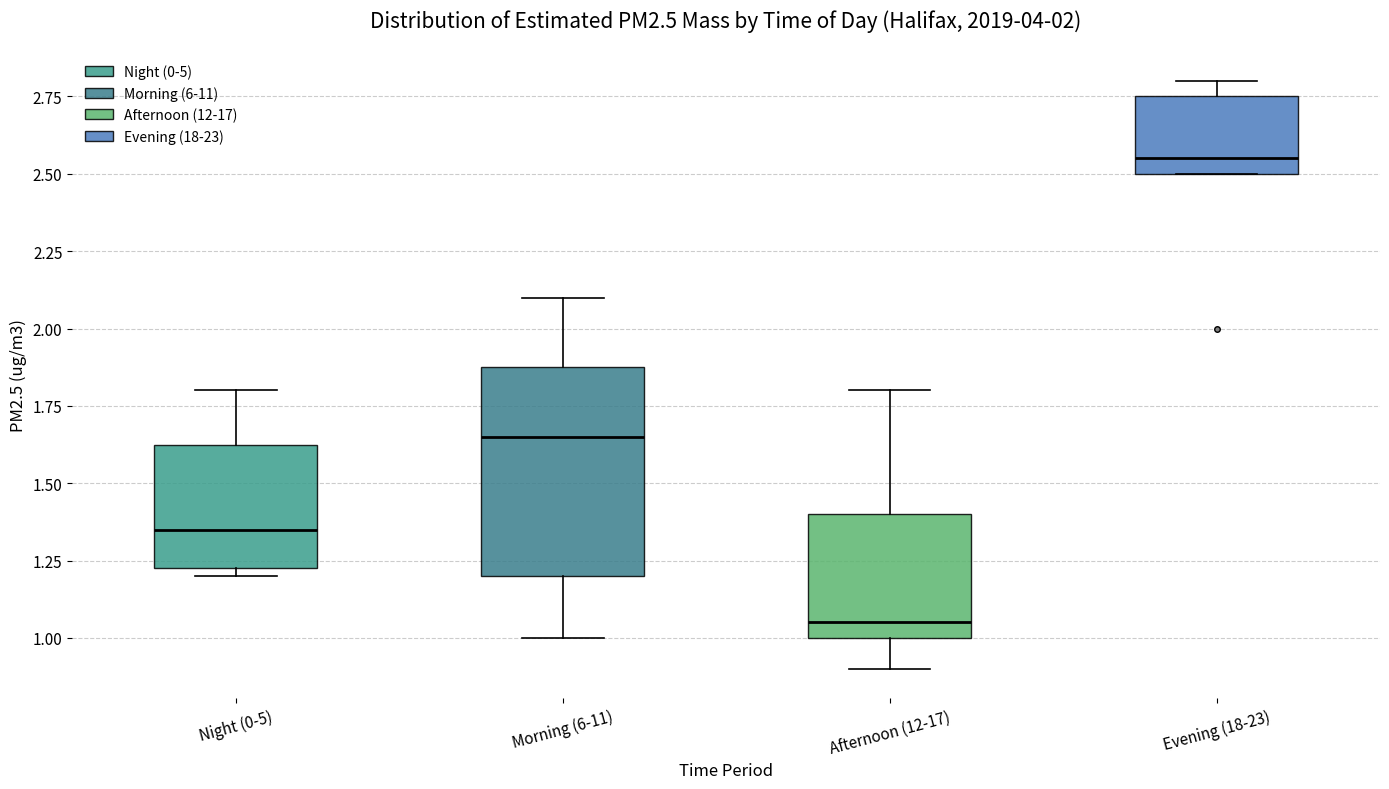

Reading left to right, transcribe this box plot: for each box, give where its median line is, the range the box spans, and where its two whiskers end, as read against the y-axis. The values are not printed on the chart, so give them approximately, as read against the axis.

Night (0-5): median 1.35, box 1.25 to 1.65, whiskers 1.20 to 1.80
Morning (6-11): median 1.65, box 1.20 to 1.90, whiskers 1.00 to 2.10
Afternoon (12-17): median 1.05, box 1.00 to 1.40, whiskers 0.90 to 1.80
Evening (18-23): median 2.55, box 2.50 to 2.75, whiskers 2.50 to 2.80